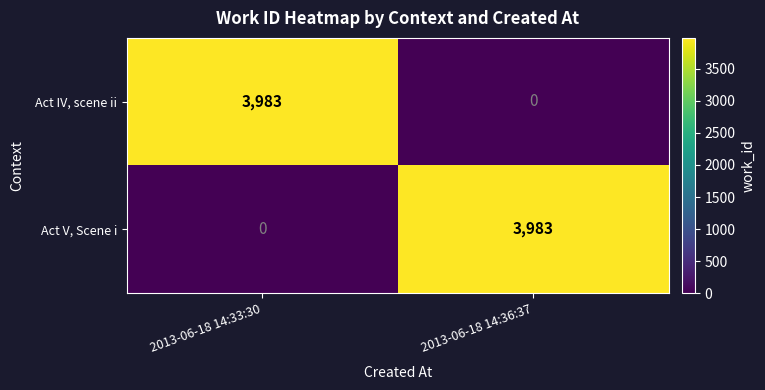

Is the value of Act IV, scene ii at 2013-06-18 14:36:37 greater than the value of Act V, Scene i at 2013-06-18 14:36:37?

No